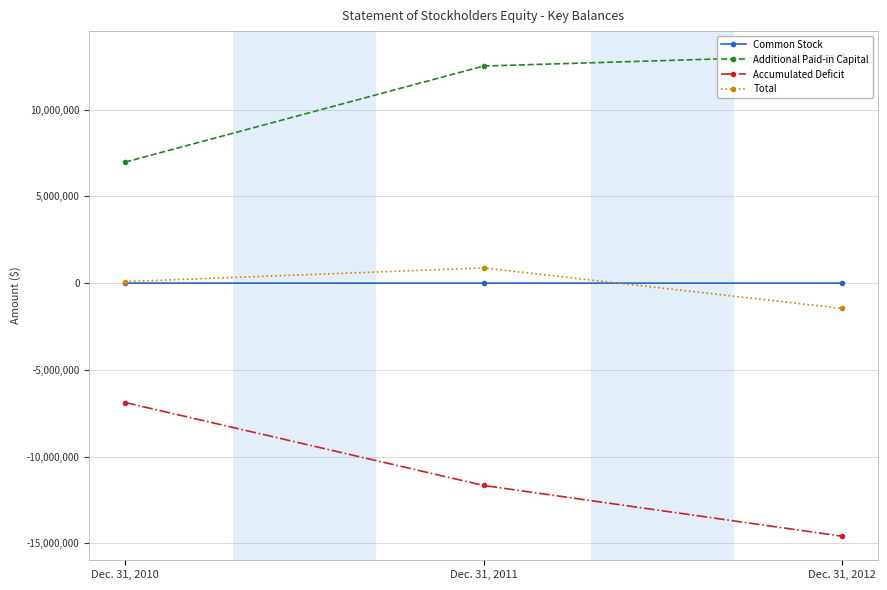

The Common Stock series shows 483 at Dec. 31, 2010. True or false?

True